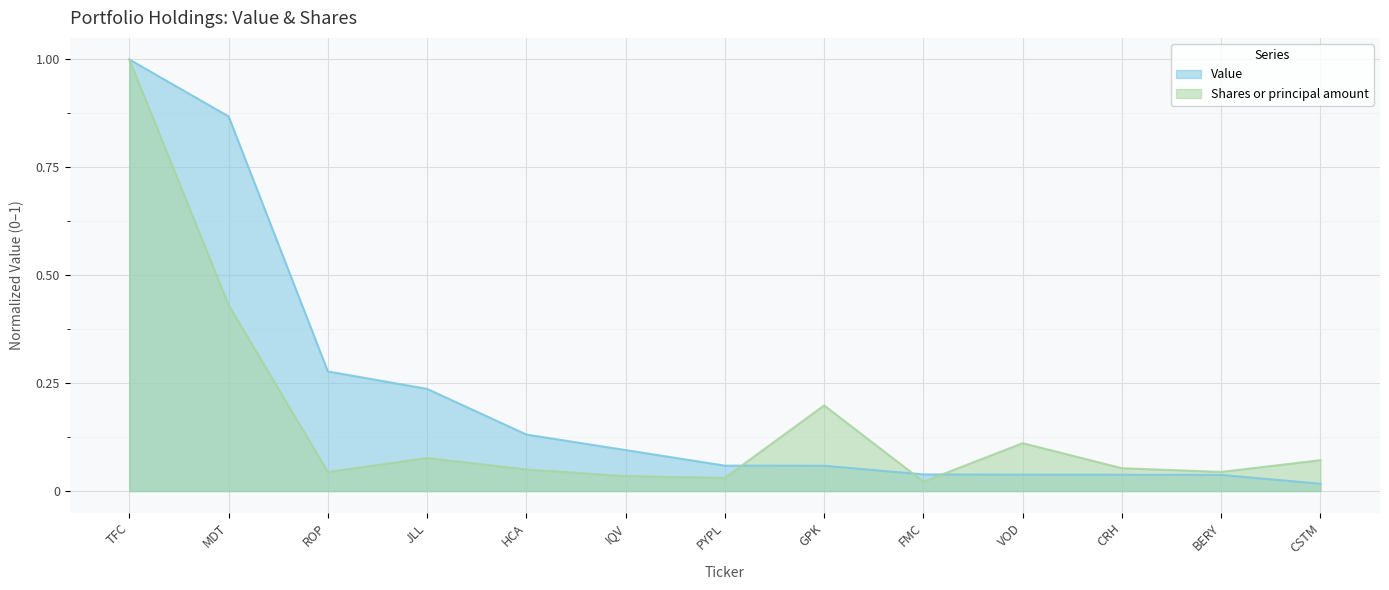

Reading left to right, transcribe all the data shown in this chart.

Value: 1.0	0.9	0.3	0.2	0.1	0.1	0.1	0.1	0.0	0.0	0.0	0.0	0.0
Shares or principal amount: 1.0	0.4	0.0	0.1	0.0	0.0	0.0	0.2	0.0	0.1	0.1	0.0	0.1